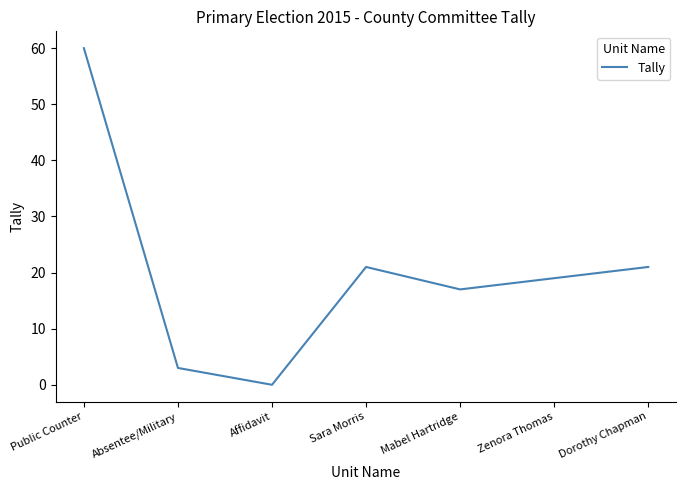

Reading right to left, what are all the values shown in this chart?

Dorothy Chapman=21	Zenora Thomas=19	Mabel Hartridge=17	Sara Morris=21	Affidavit=0	Absentee/Military=3	Public Counter=60